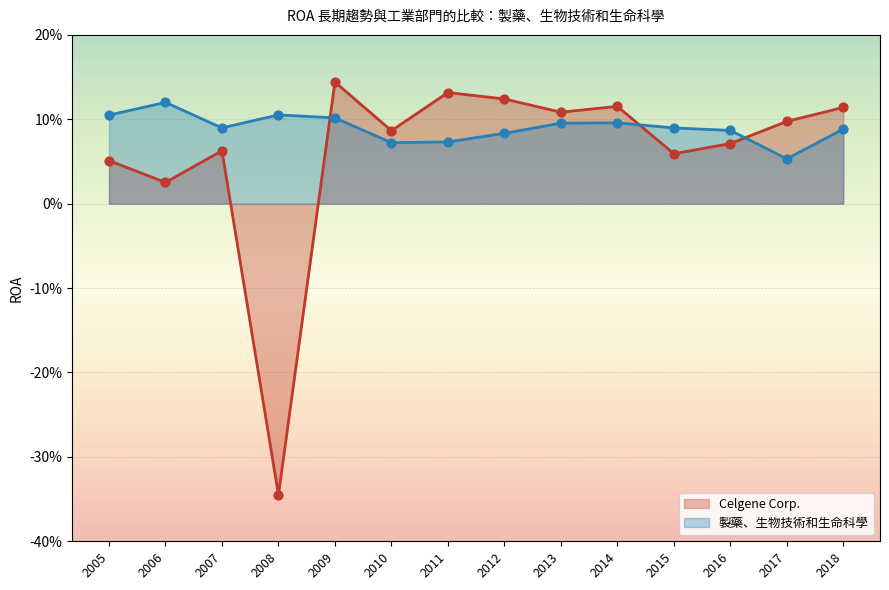

At which category is the sum across all series the highest?

2009